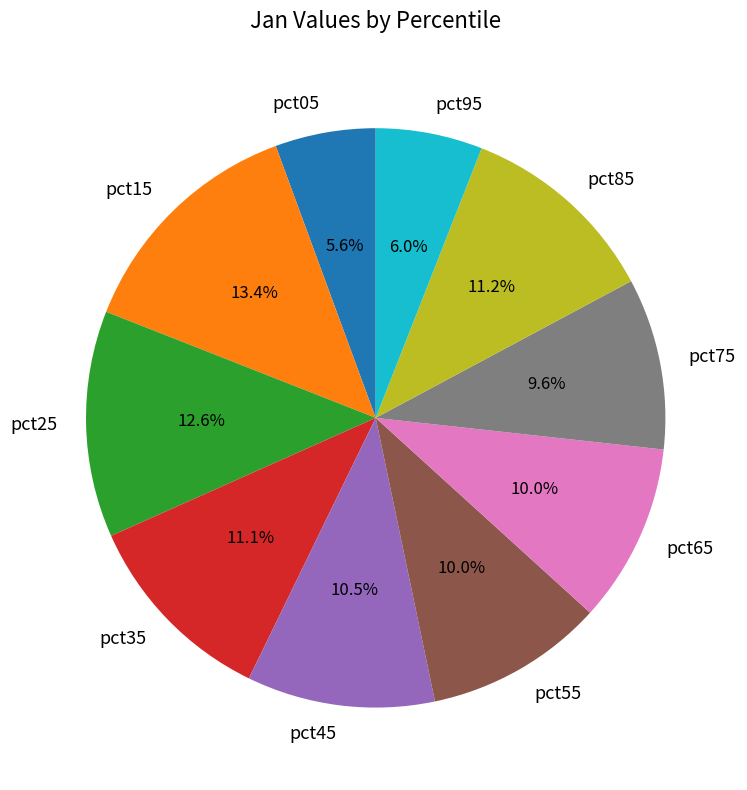

To the nearest percent, what is the average slice percentage?

10%